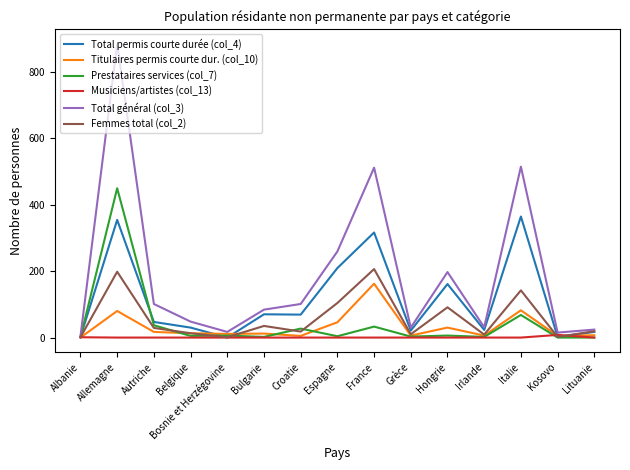

Which series has the largest total across all categories?

Total général (col_3)